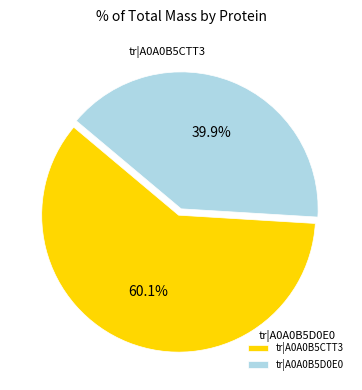

What percentage is the tr|A0A0B5D0E0 slice, to the nearest percent?

40%